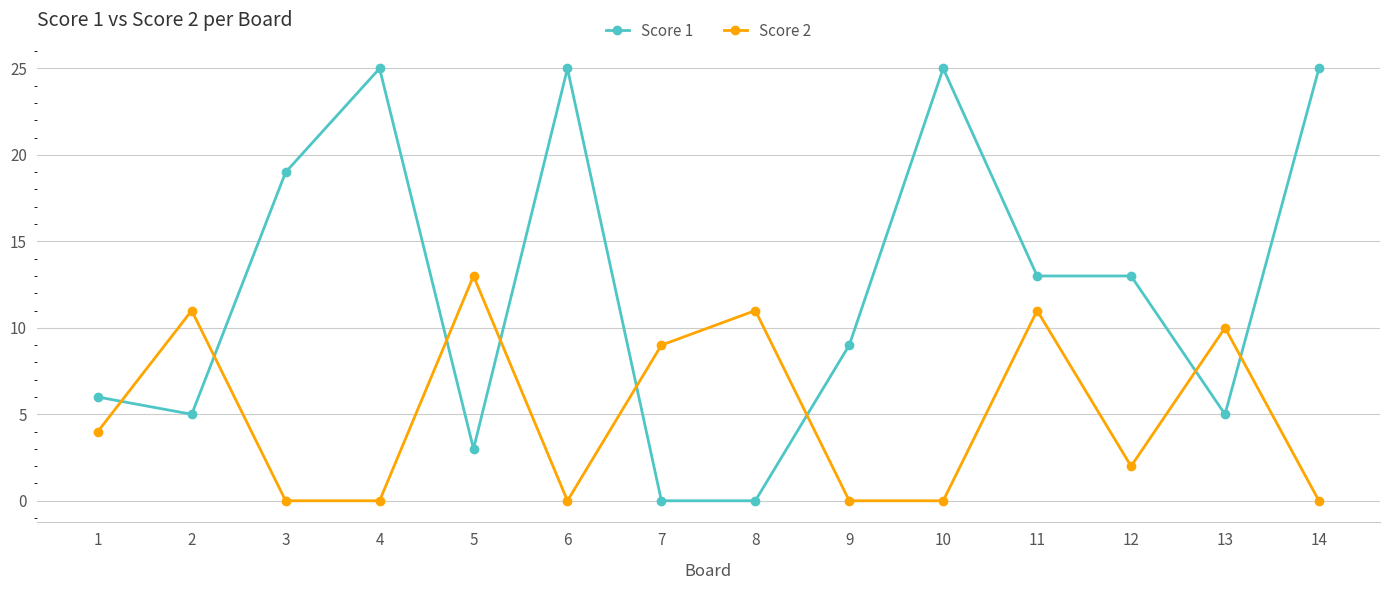

Which series has the widest spread of values?

Score 1